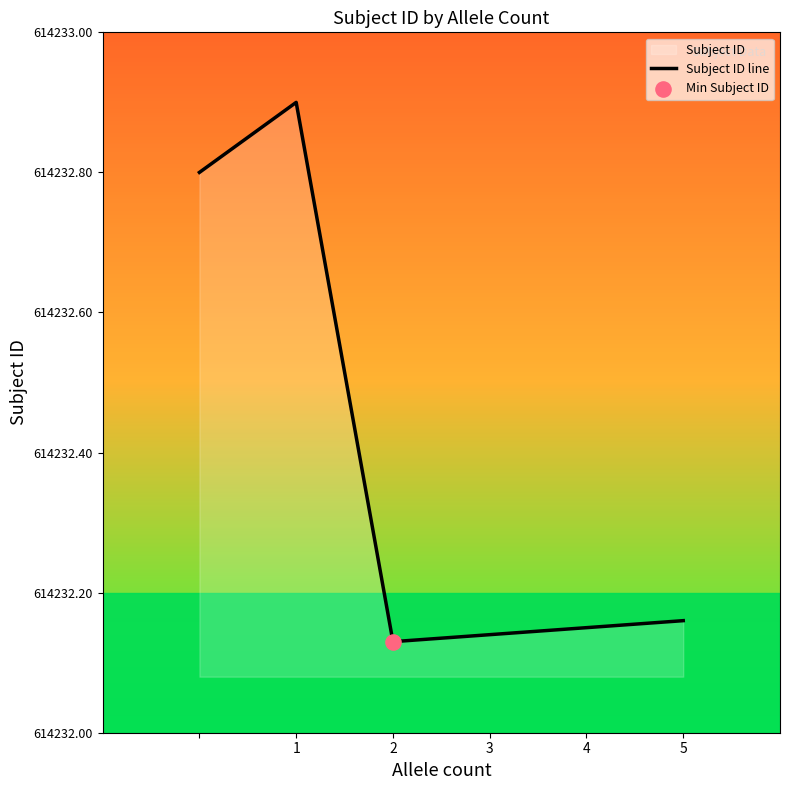

What is the ratio of the value at 3 to the value at 5?

1.0